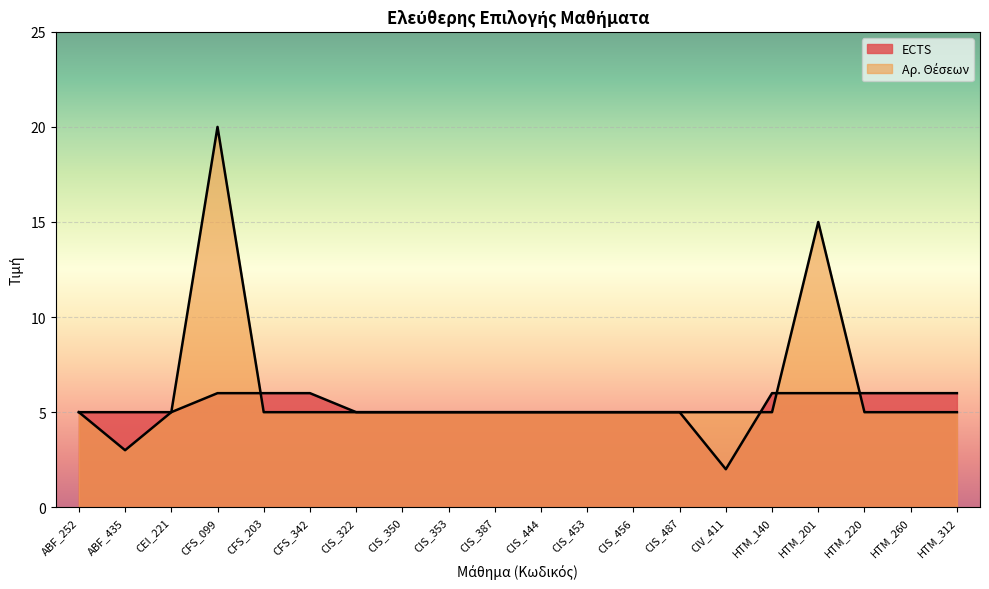

Reading left to right, what are all the values shown in this chart?

ECTS: ABF_252=5	ABF_435=5	CEI_221=5	CFS_099=6	CFS_203=6	CFS_342=6	CIS_322=5	CIS_350=5	CIS_353=5	CIS_387=5	CIS_444=5	CIS_453=5	CIS_456=5	CIS_487=5	CIV_411=2	HTM_140=6	HTM_201=6	HTM_220=6	HTM_260=6	HTM_312=6
Αρ. Θέσεων: ABF_252=5	ABF_435=3	CEI_221=5	CFS_099=20	CFS_203=5	CFS_342=5	CIS_322=5	CIS_350=5	CIS_353=5	CIS_387=5	CIS_444=5	CIS_453=5	CIS_456=5	CIS_487=5	CIV_411=5	HTM_140=5	HTM_201=15	HTM_220=5	HTM_260=5	HTM_312=5